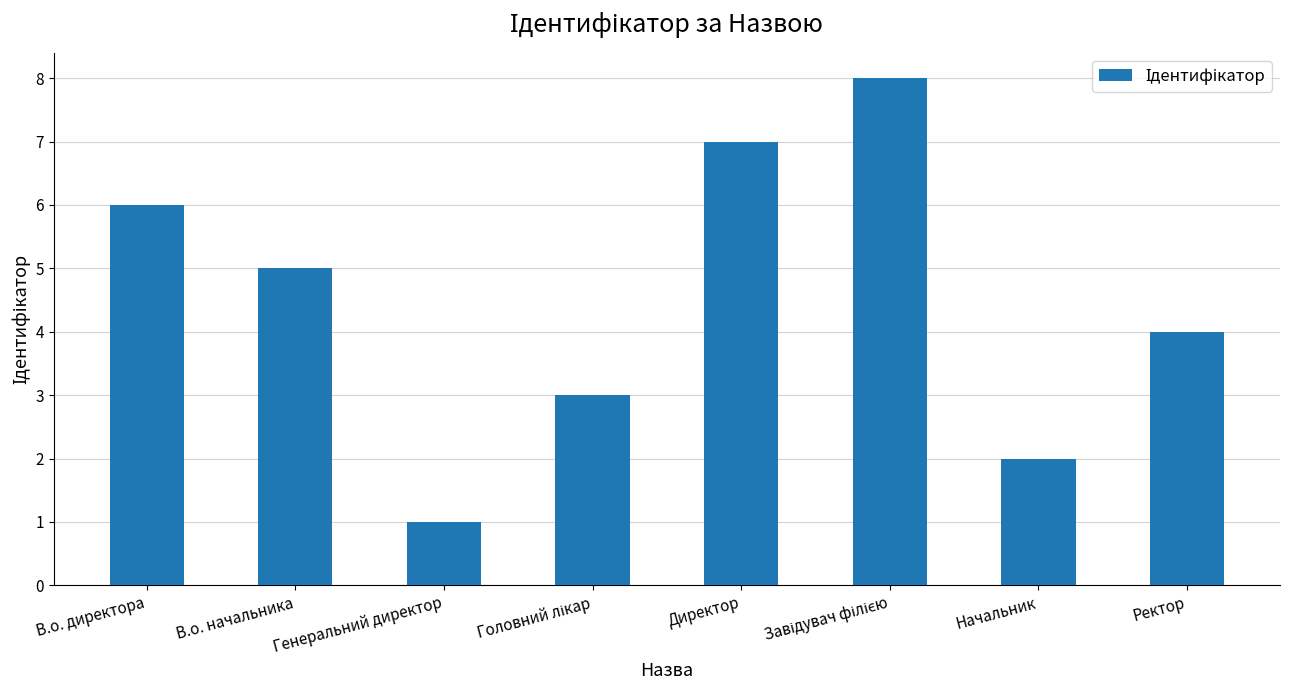

How many bars are there in total?

8